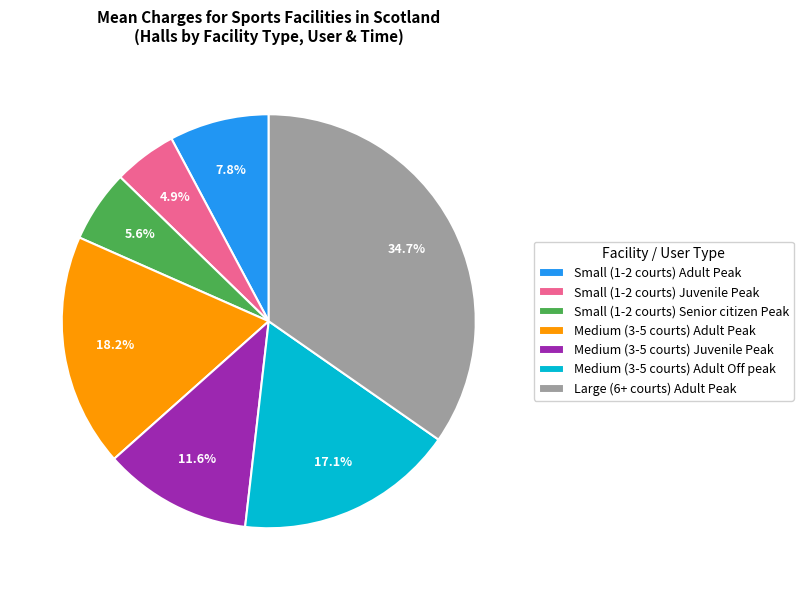

Is there any slice that represents more than half of the pie?

No